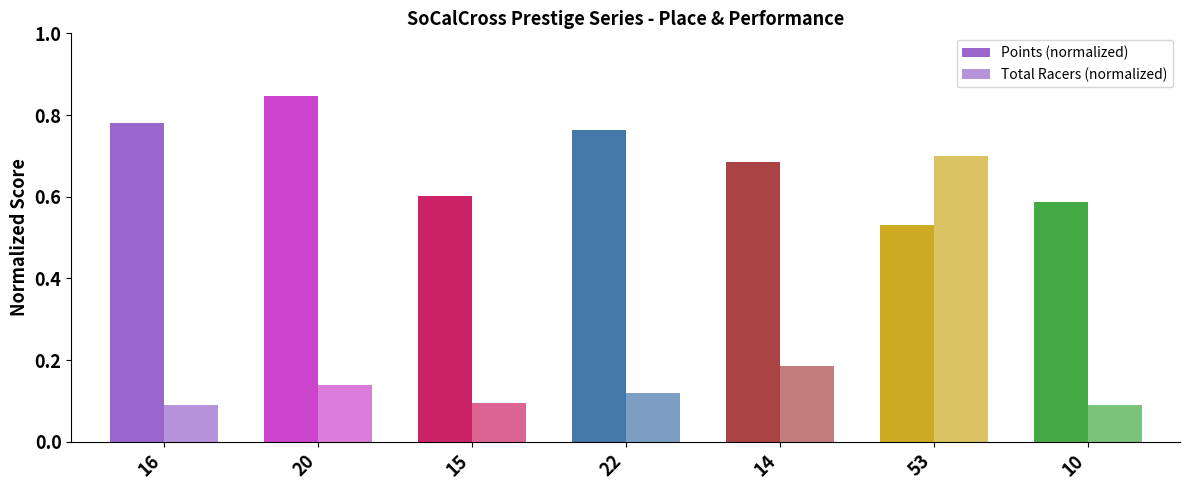

Rank the categories by Total Racers (normalized) value from lowest to highest.

16, 10, 15, 22, 20, 14, 53